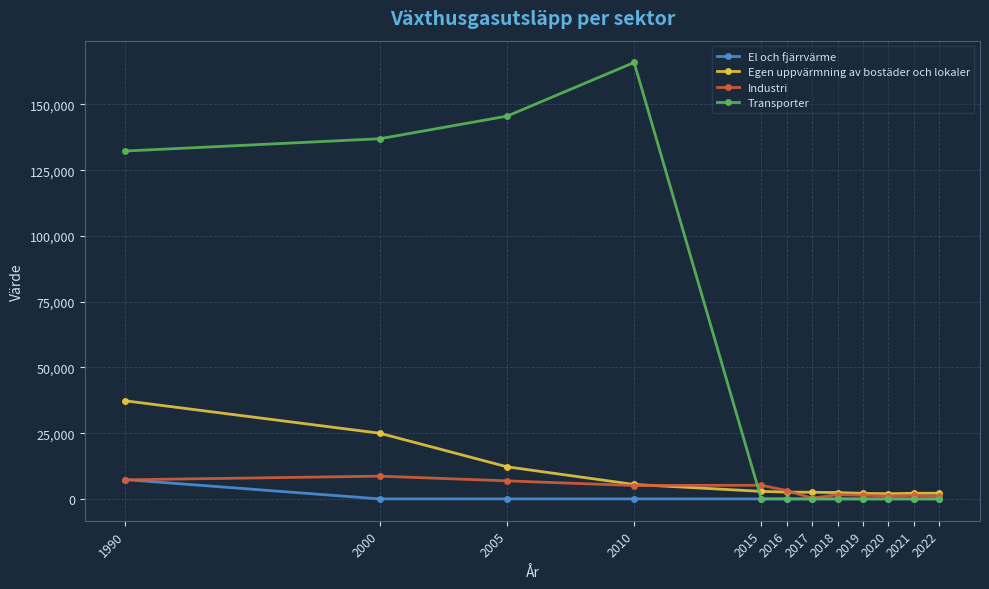

Is the value of El och fjärrvärme at 2020 greater than the value of Egen uppvärmning av bostäder och lokaler at 2021?

No